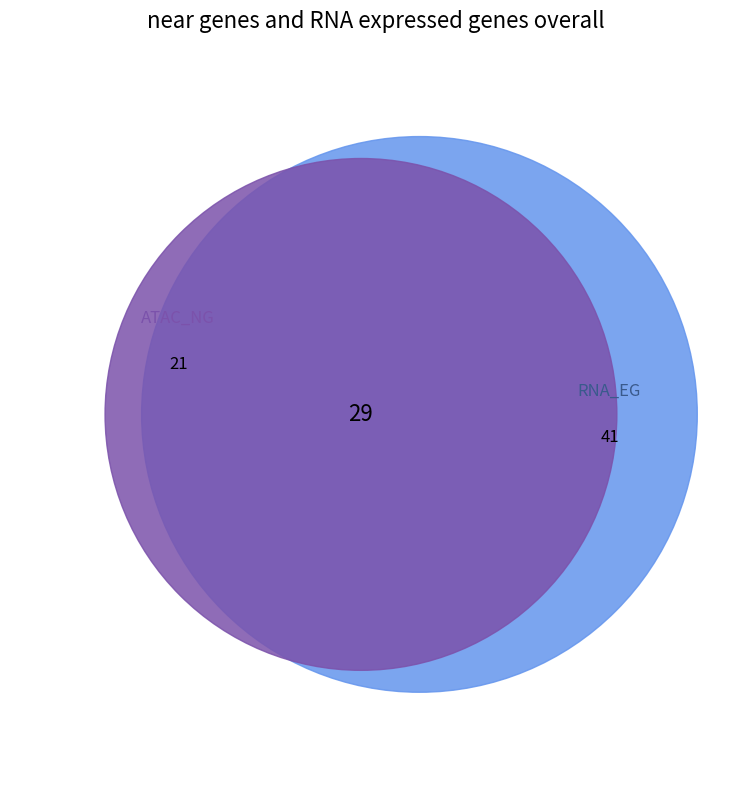

The 6 slice represents 11% of the pie. True or false?

False